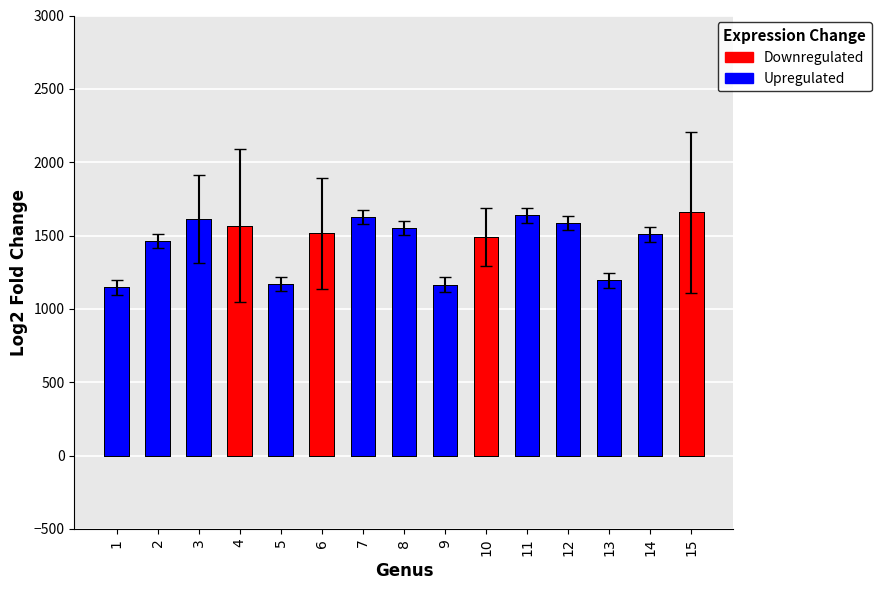

The chart shows a value of 1168.8 at 5. True or false?

True